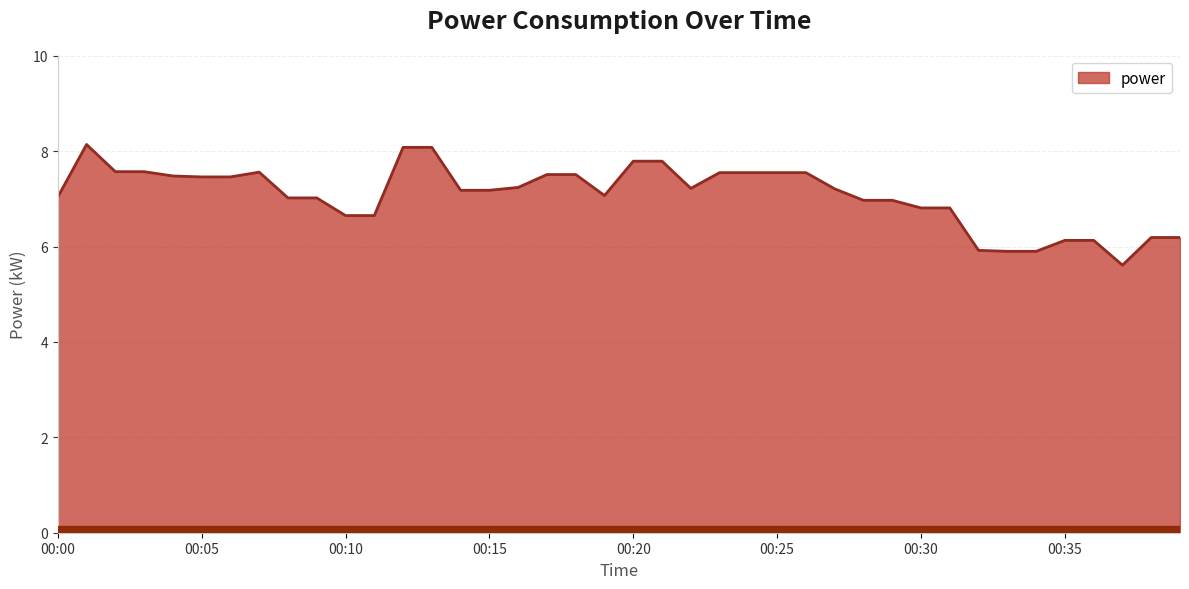

What is the smallest value displayed?

5.6